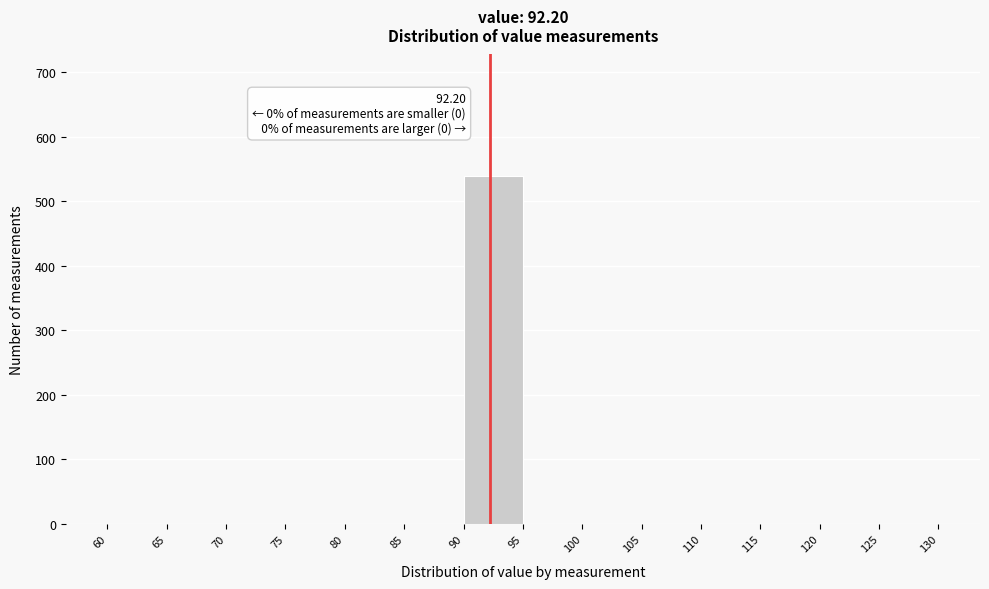

Over which range of the x-axis is the bar tallest?

90 to 95